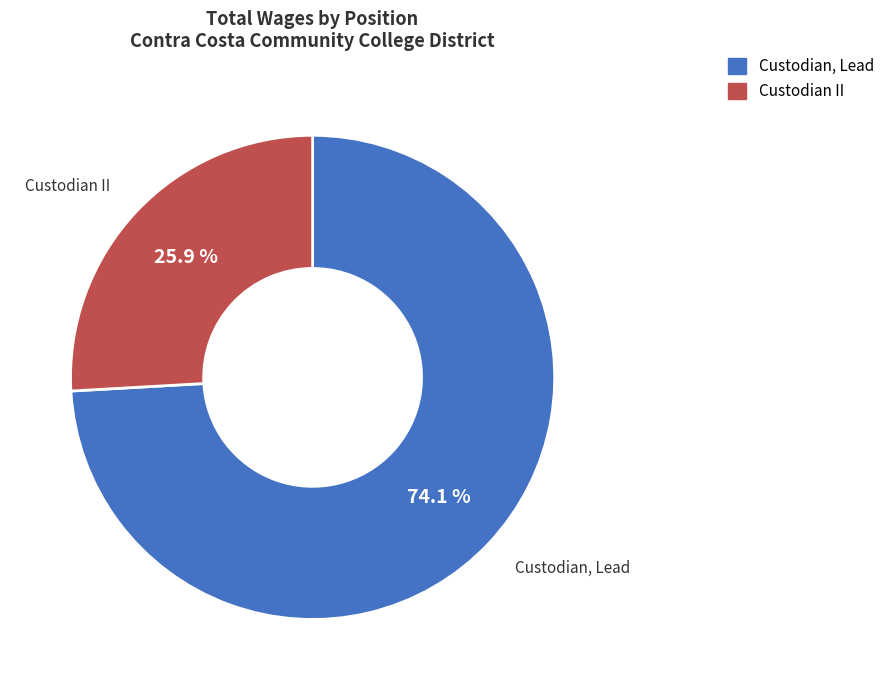

Is Custodian, Lead the majority of the pie?

Yes